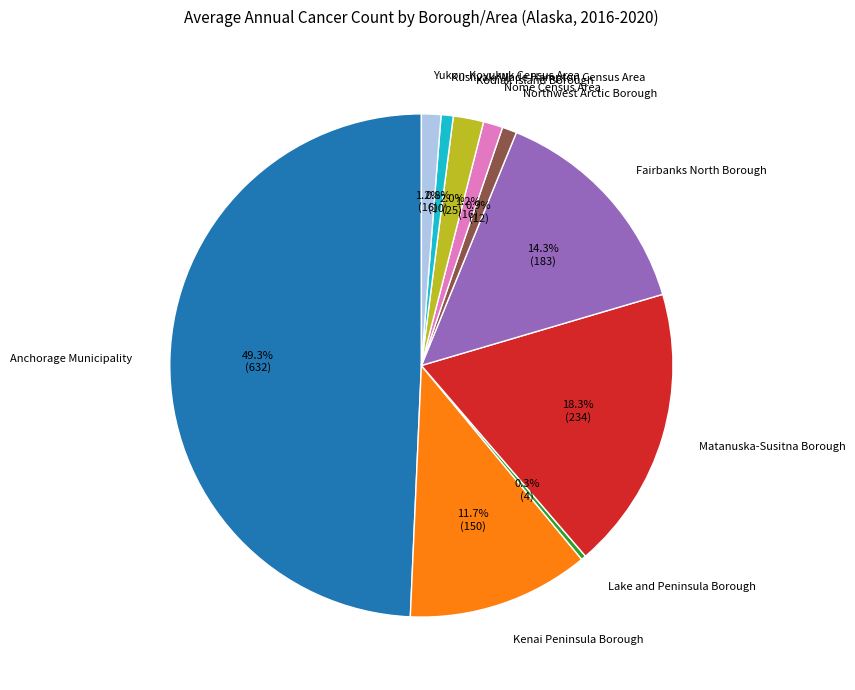

What percentage is the Matanuska-Susitna Borough slice, to the nearest percent?

18%